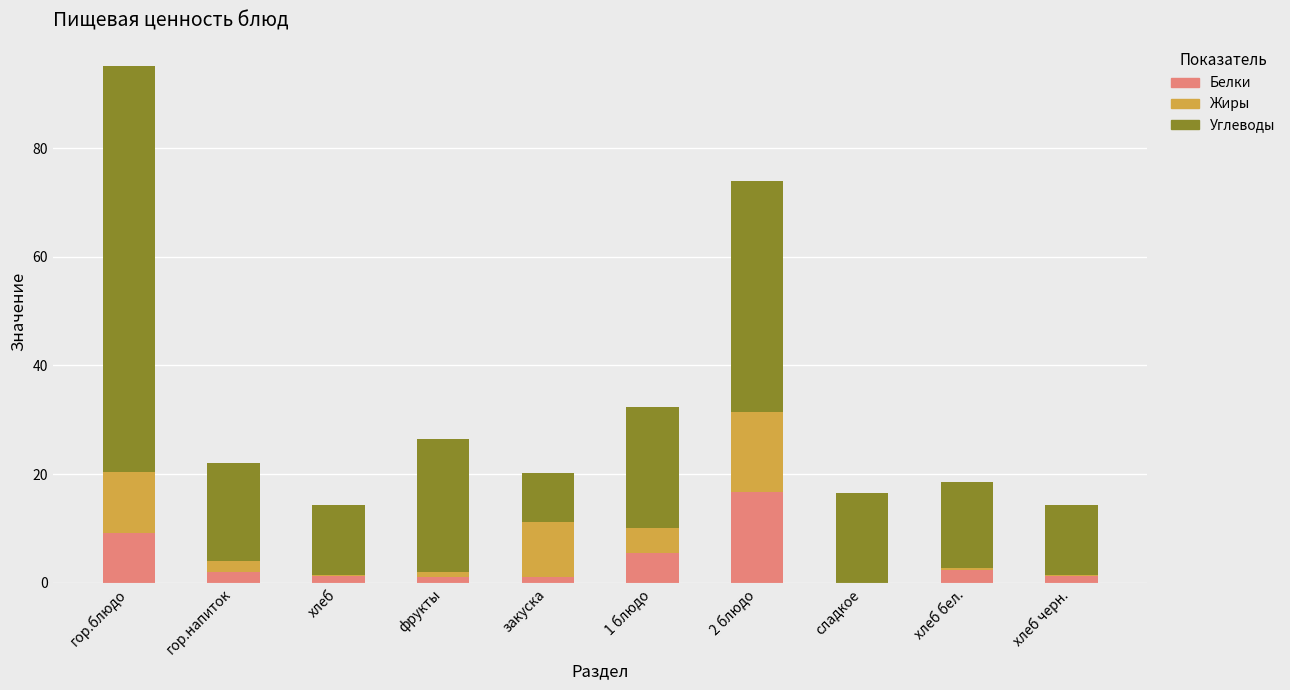

At which label does Белки reach its peak?

2 блюдо